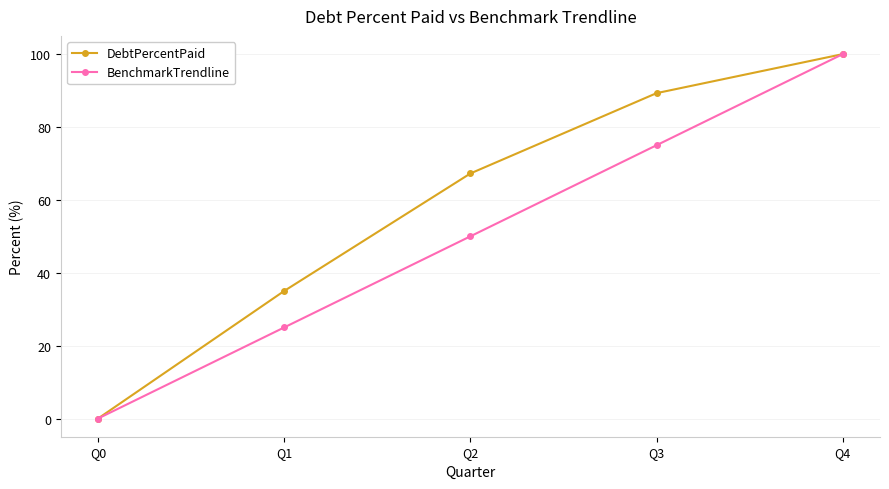

Between Q0 and Q3, which series saw the biggest shift?

DebtPercentPaid